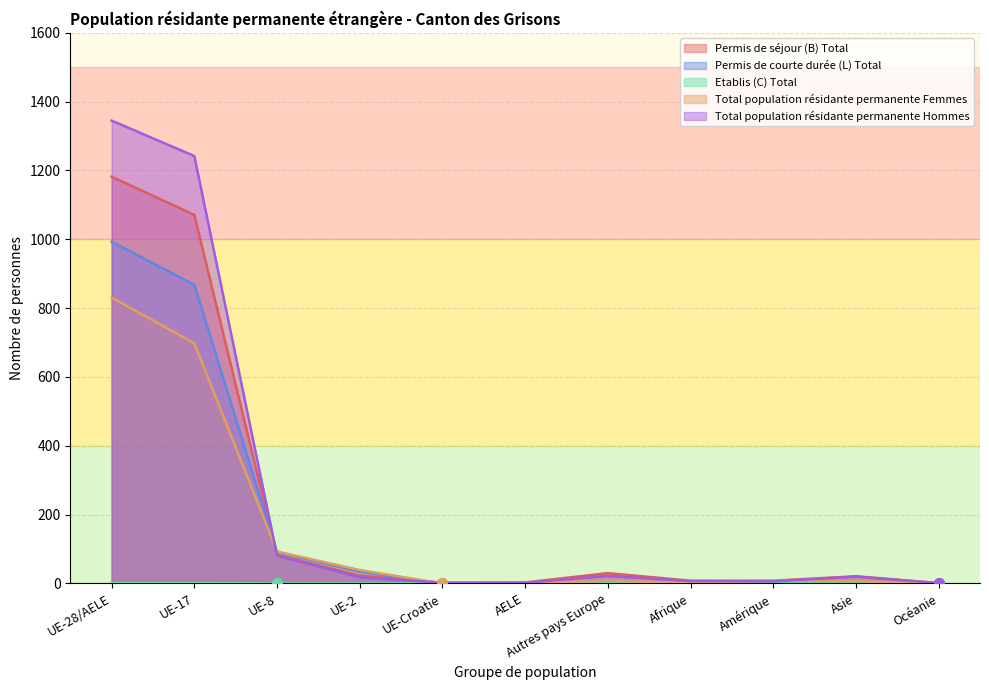

What is the sum of all Permis de courte durée (L) Total values?

1998